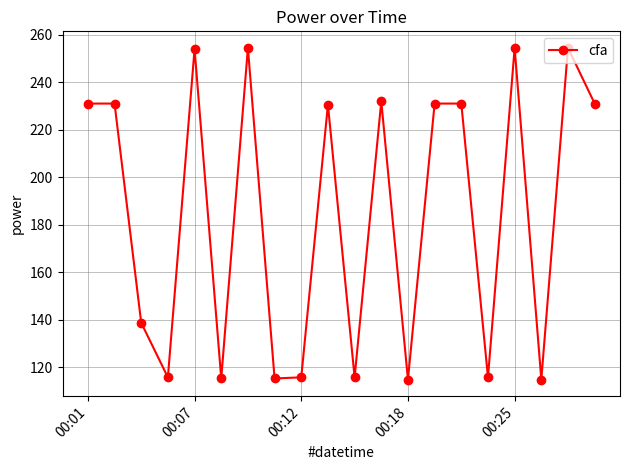

What is the smallest value displayed?

114.8